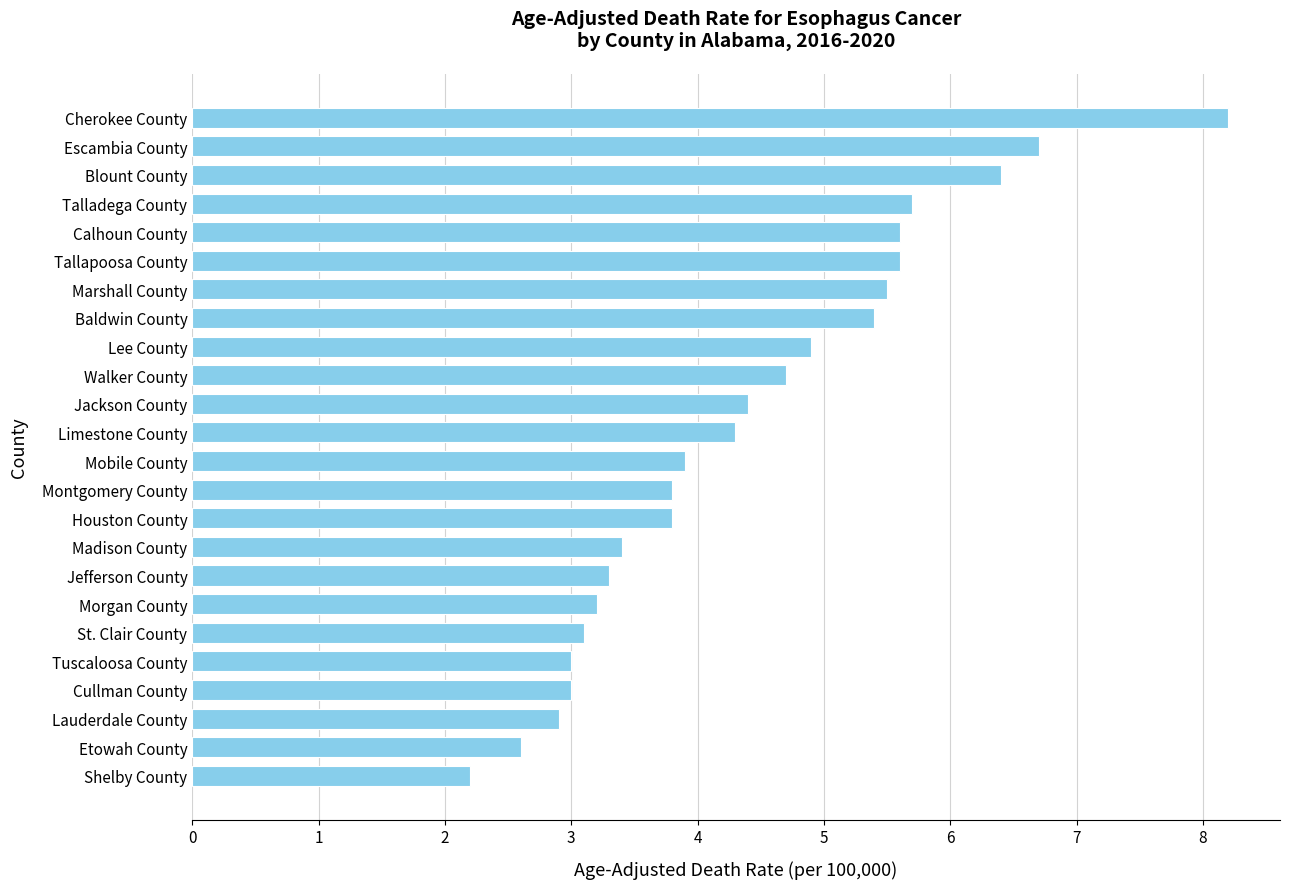

Where is the data nearest to the value 5?

Lee County